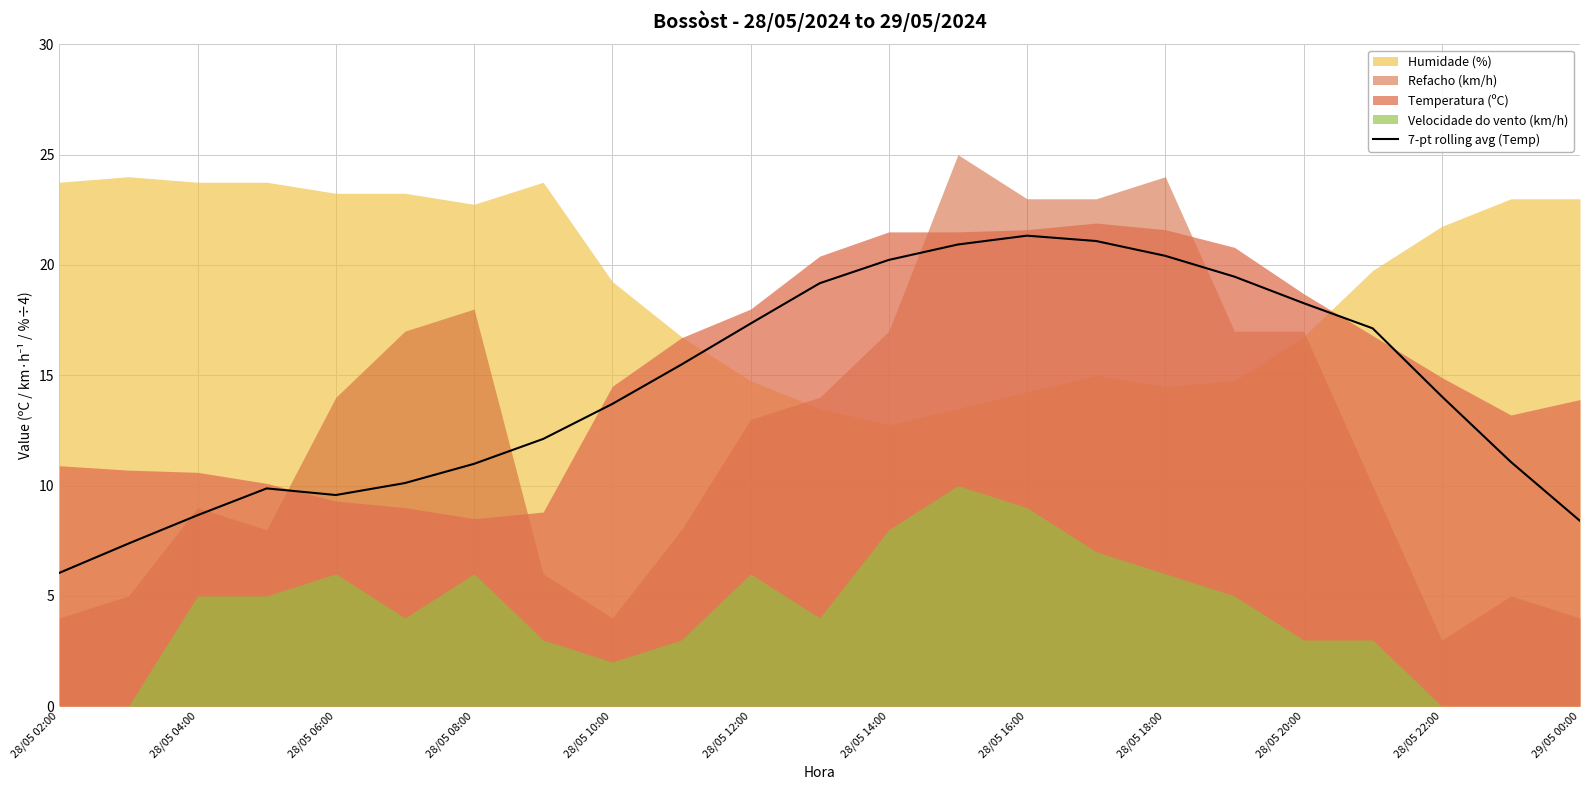

True or false: 7-pt rolling avg (Temp) has a value of 7.2 at 28/05 20:00.

False